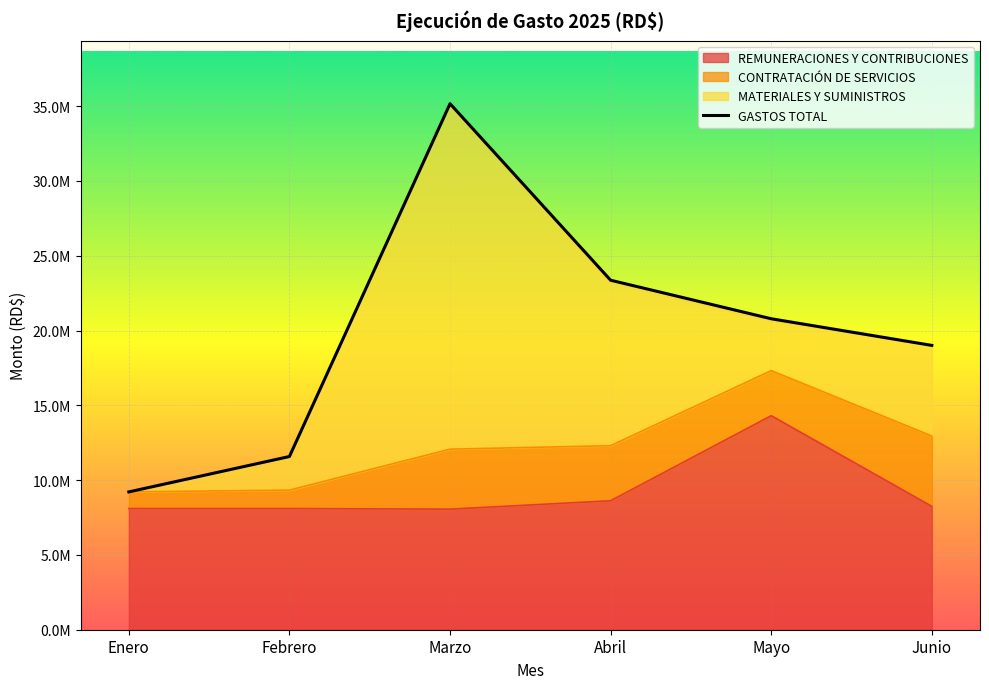

How many values are below 20784887?

3